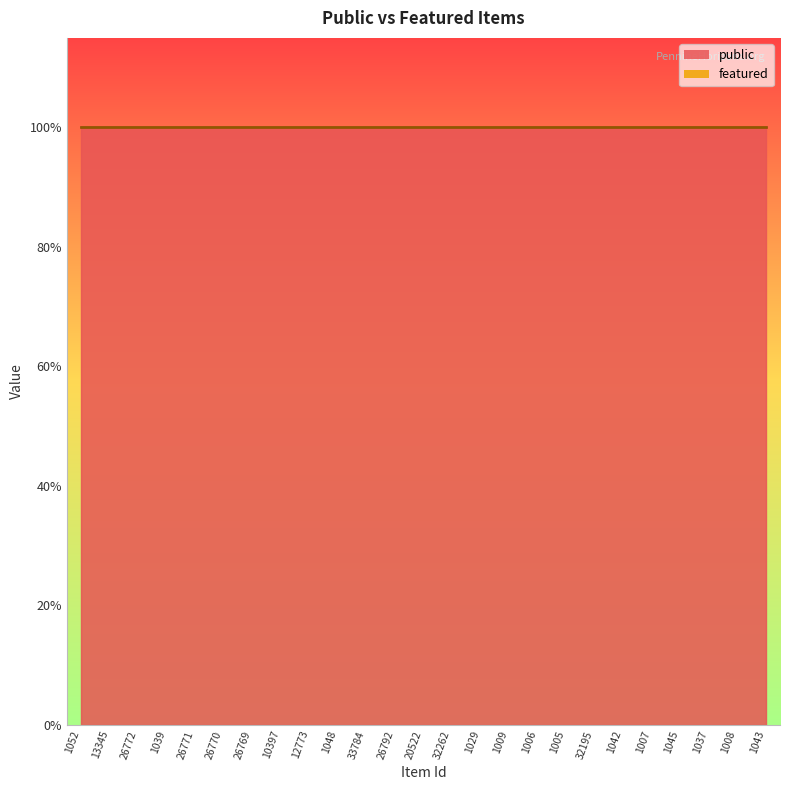

What is the greatest value displayed?

1